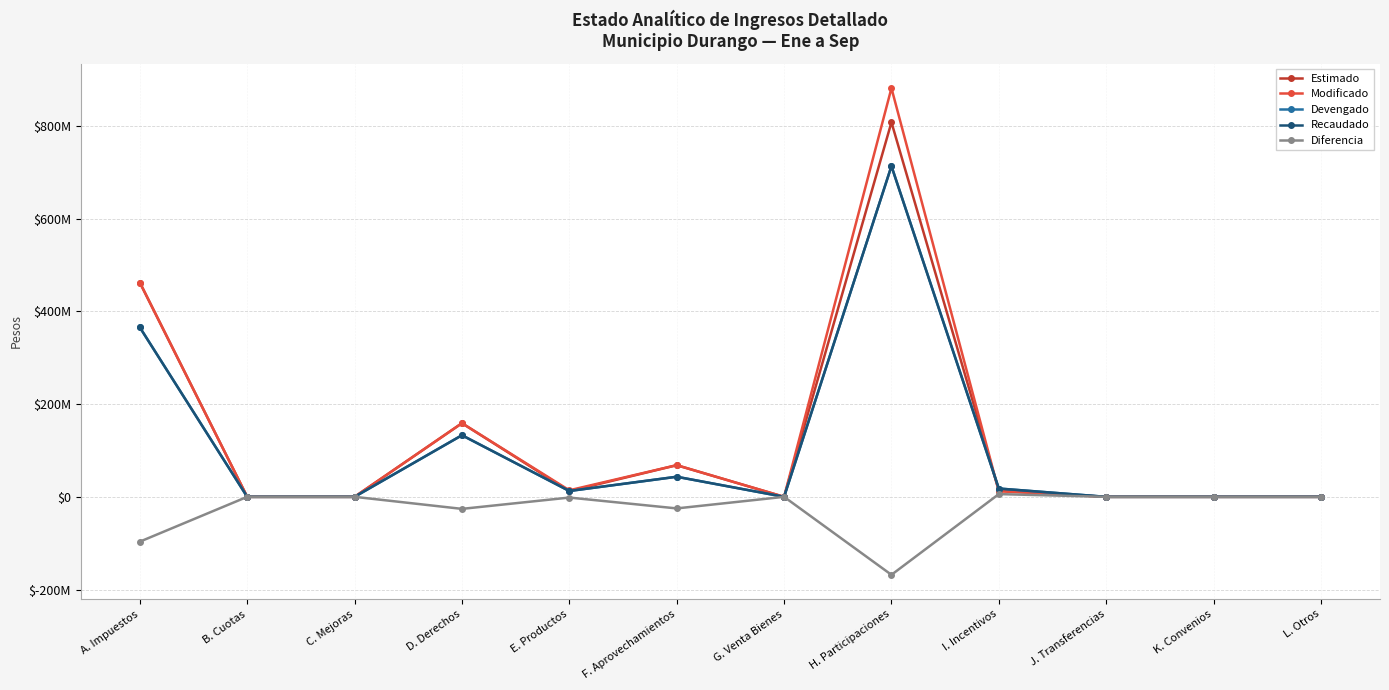

What is the label of the 6th point from the left?

F. Aprovechamientos